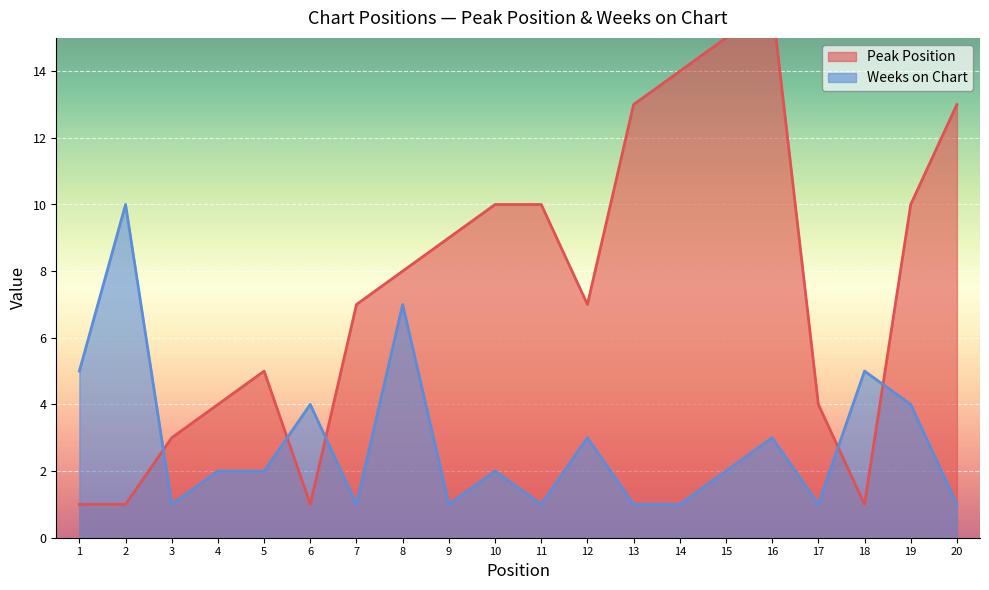

Reading left to right, transcribe all the data shown in this chart.

Peak Position: 1=1	2=1	3=3	4=4	5=5	6=1	7=7	8=8	9=9	10=10	11=10	12=7	13=13	14=14	15=15	16=16	17=4	18=1	19=10	20=13
Weeks on Chart: 1=5	2=10	3=1	4=2	5=2	6=4	7=1	8=7	9=1	10=2	11=1	12=3	13=1	14=1	15=2	16=3	17=1	18=5	19=4	20=1